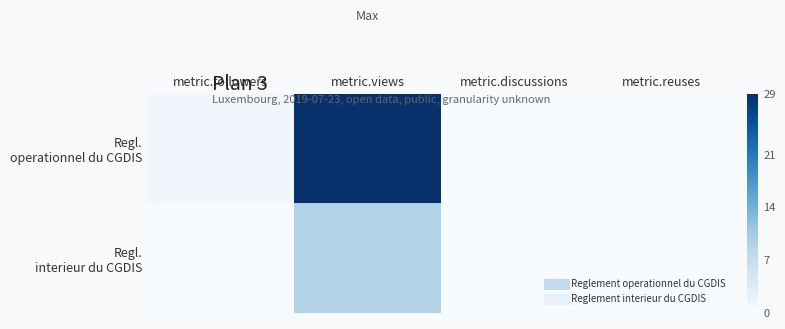

Rank the series by their maximum value, from lowest to highest.

Regl. interieur du CGDIS, Regl. operationnel du CGDIS